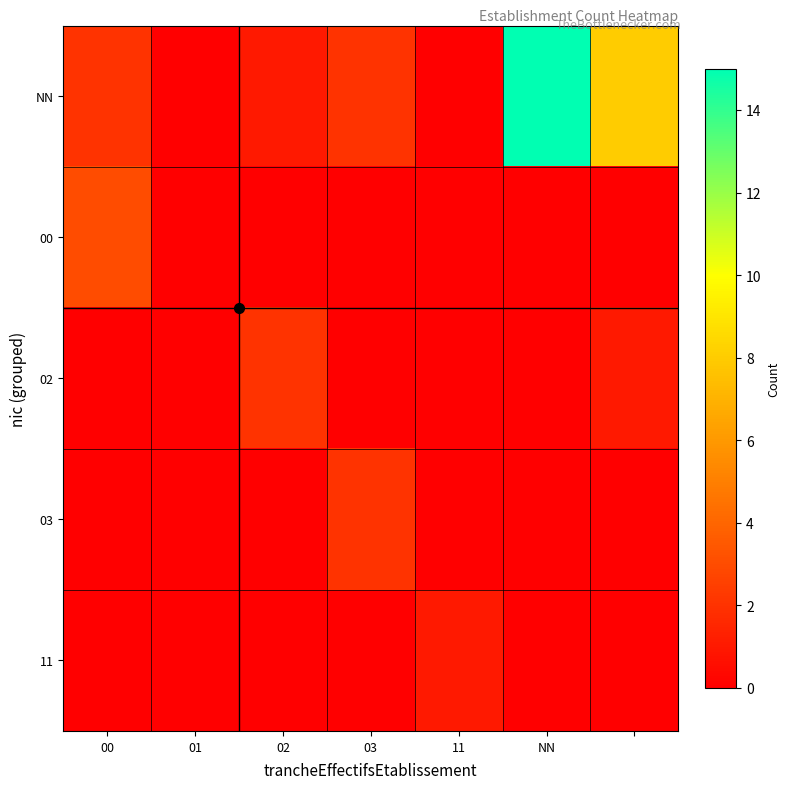

Reading left to right, transcribe all the data shown in this chart.

NN: 2	0	1	2	0	15	8
00: 3	0	0	0	0	0	0
02: 0	0	2	0	0	0	1
03: 0	0	0	2	0	0	0
11: 0	0	0	0	1	0	0